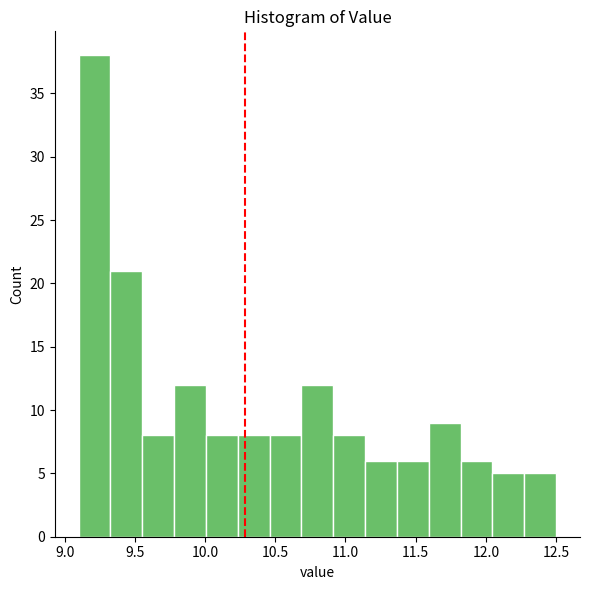

How tall is the bar that spans 11.15 to 11.35 on the x-axis? Neither the bar edges nor the heights are printed on the chart, so give them approximately, as read against the axes.

6